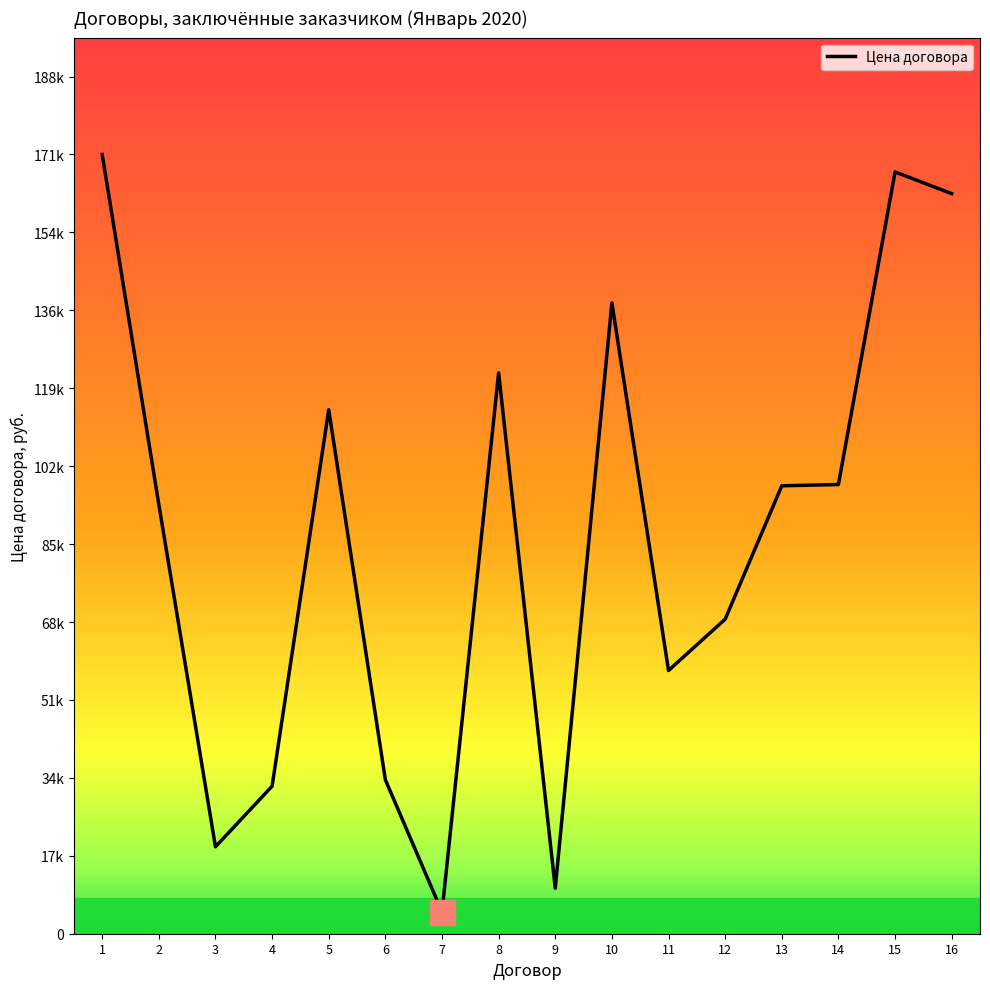

Is this an area chart (filled region under the line)?

No